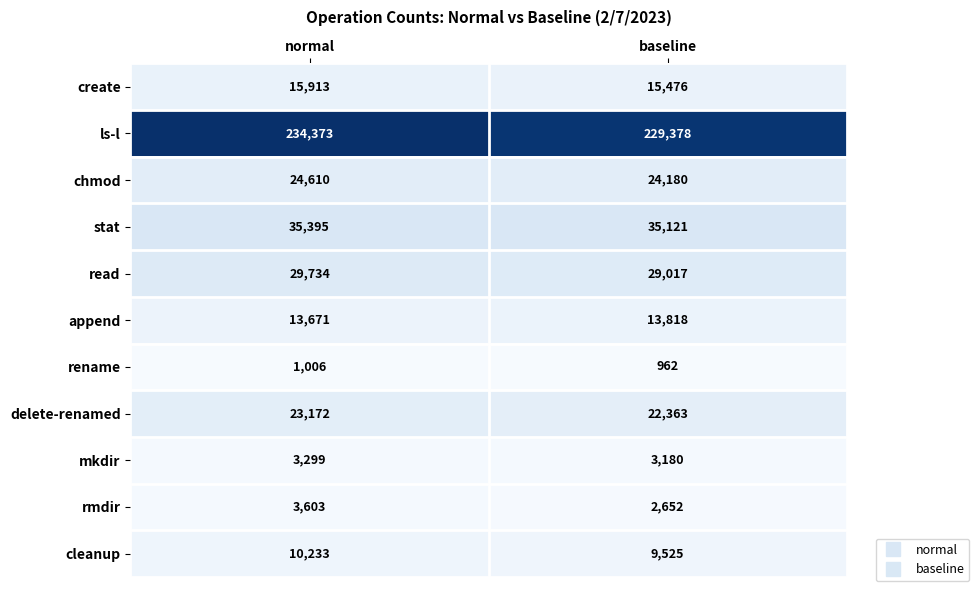

Read the delete-renamed value at normal.

23172